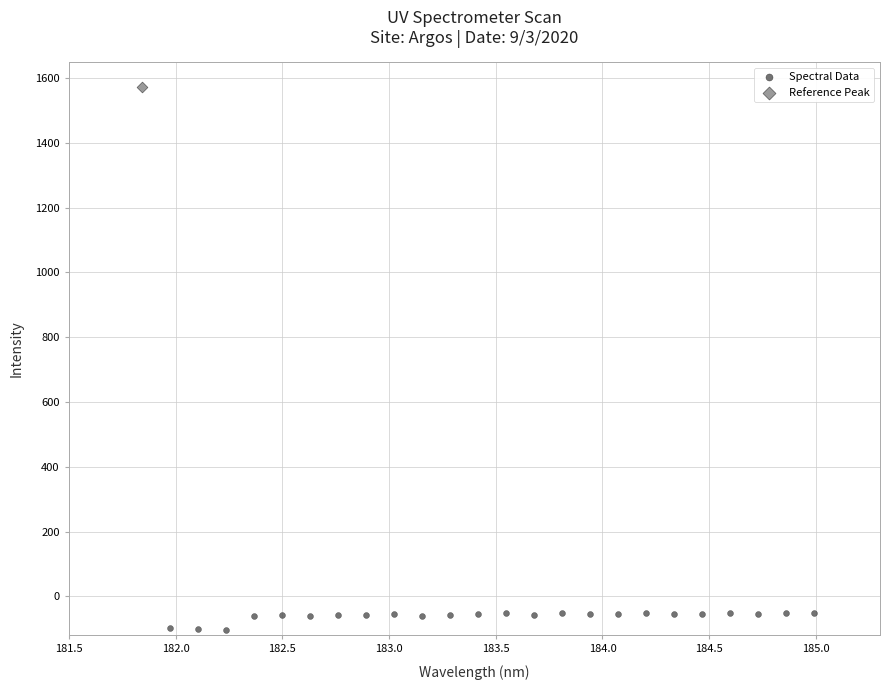

What are all the series names shown in the legend?

Spectral Data, Reference Peak